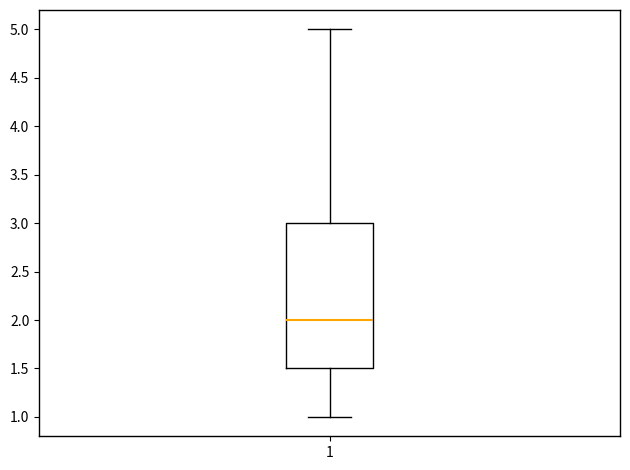

Transcribe this box plot: give where the median line is, the range the box spans, and where the two whiskers end, as read against the y-axis. The values are not printed on the chart, so give them approximately, as read against the axis.

median 2.0, box 1.5 to 3.0, whiskers 1.0 to 5.0